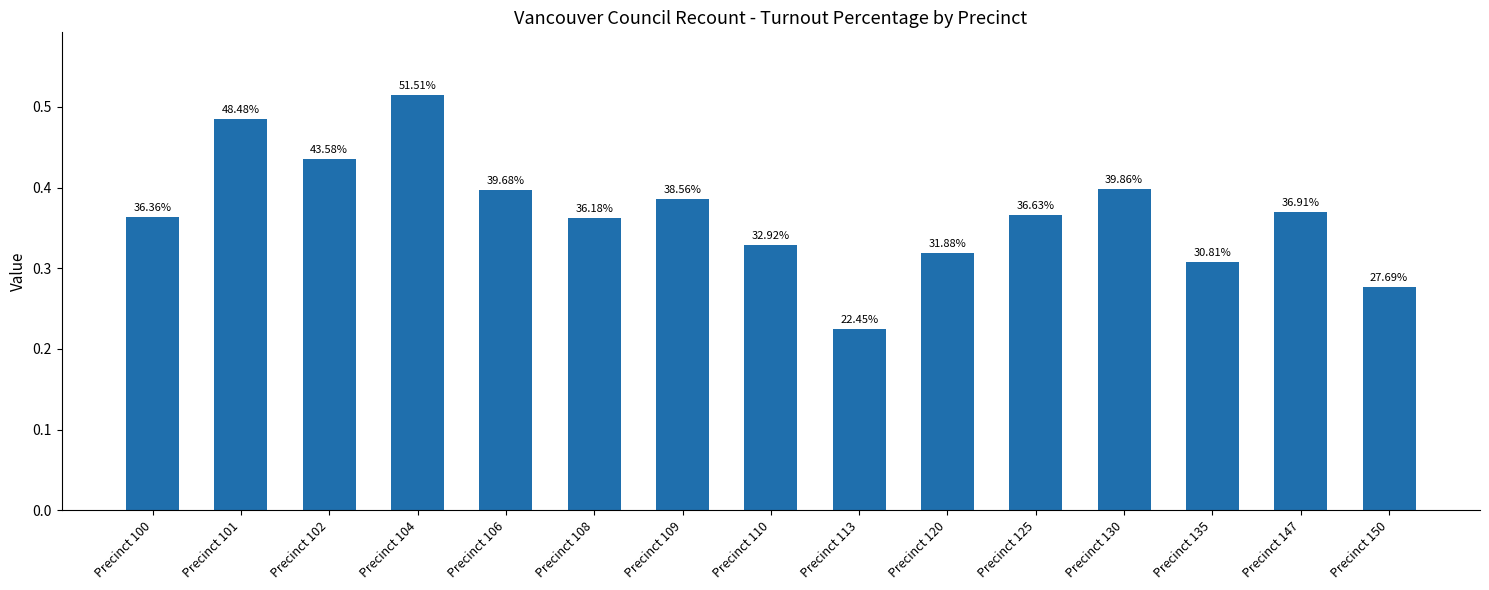

How many bars are there in total?

15